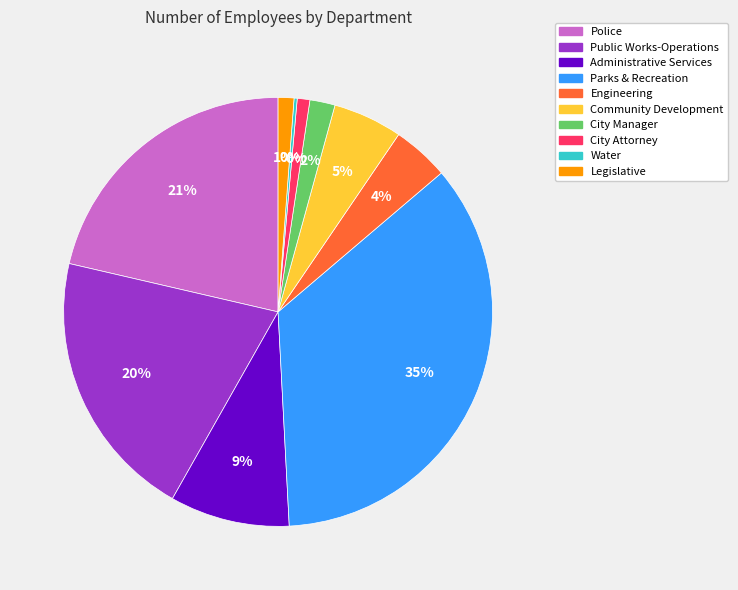

Combined, what portion of the pie is Engineering and Parks & Recreation?

39.7%